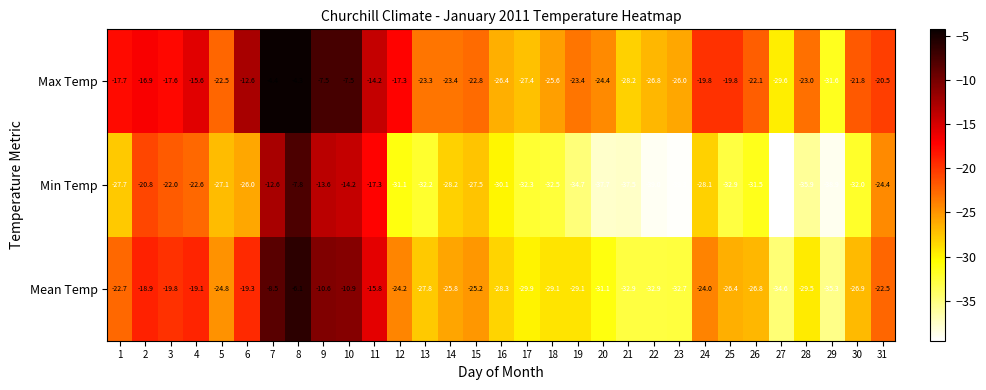

How many categories are shown in the chart?

31